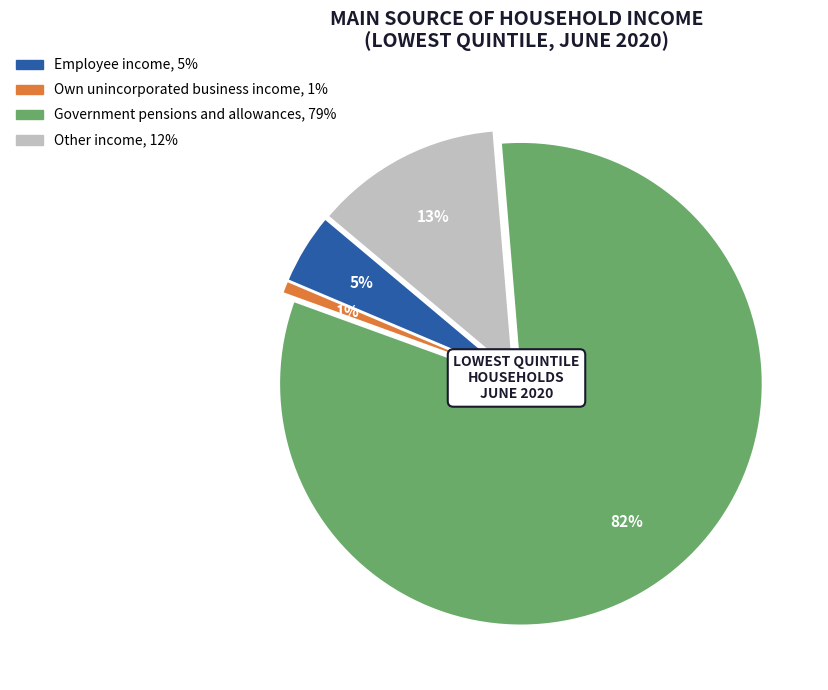

Which slice is the largest?

Government pensions and allowances